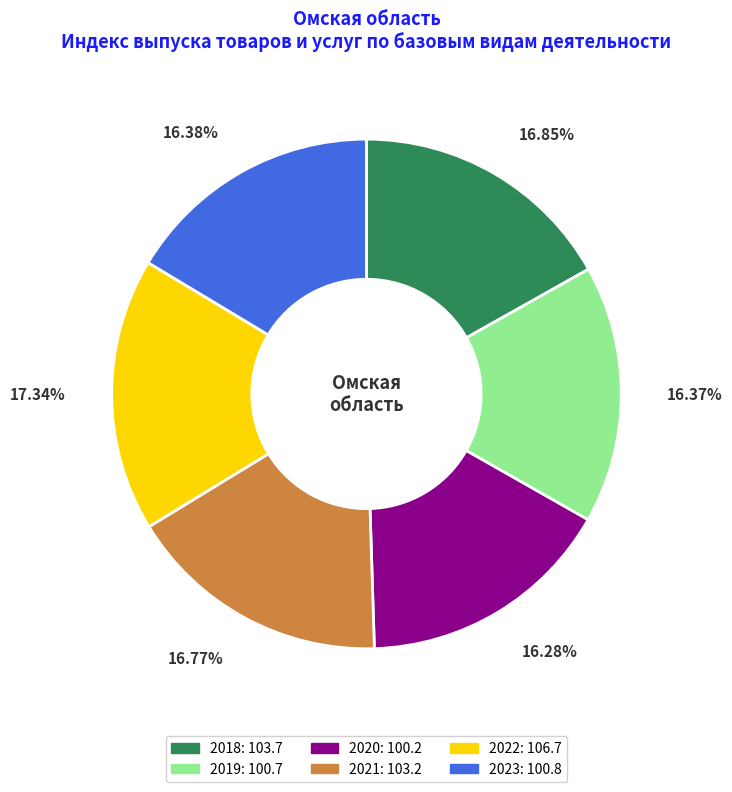

Does 16.37% account for over 50% of the chart?

No